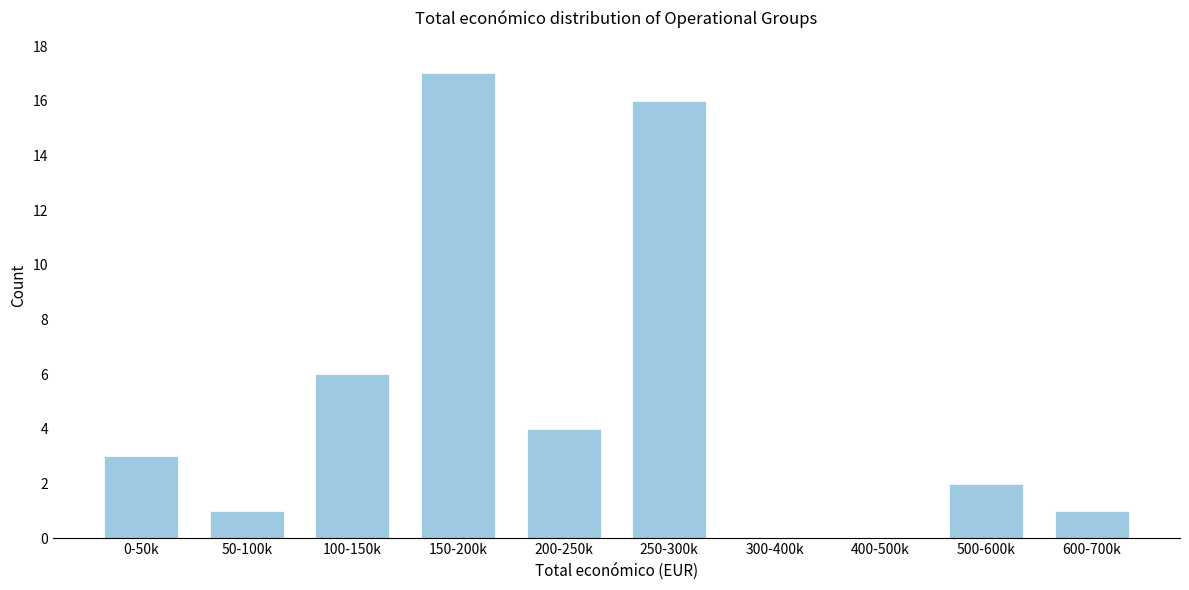

Reading left to right, transcribe all the data shown in this chart.

0-50k=3	50-100k=1	100-150k=6	150-200k=17	200-250k=4	250-300k=16	300-400k=0	400-500k=0	500-600k=2	600-700k=1